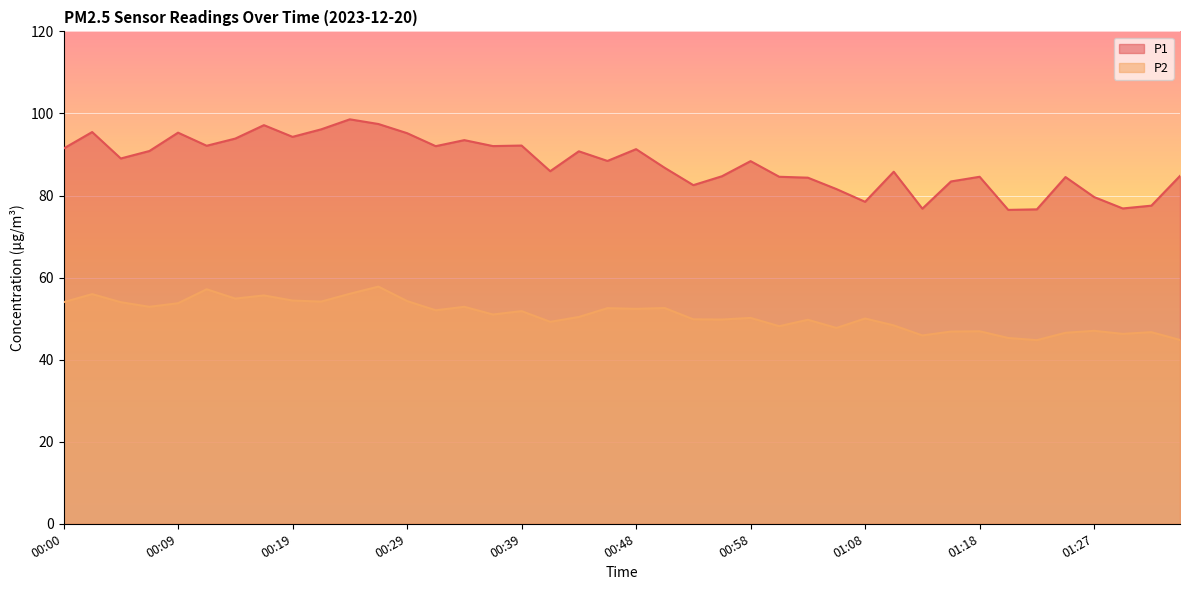

How many interior local valleys does the P2 series have?

13